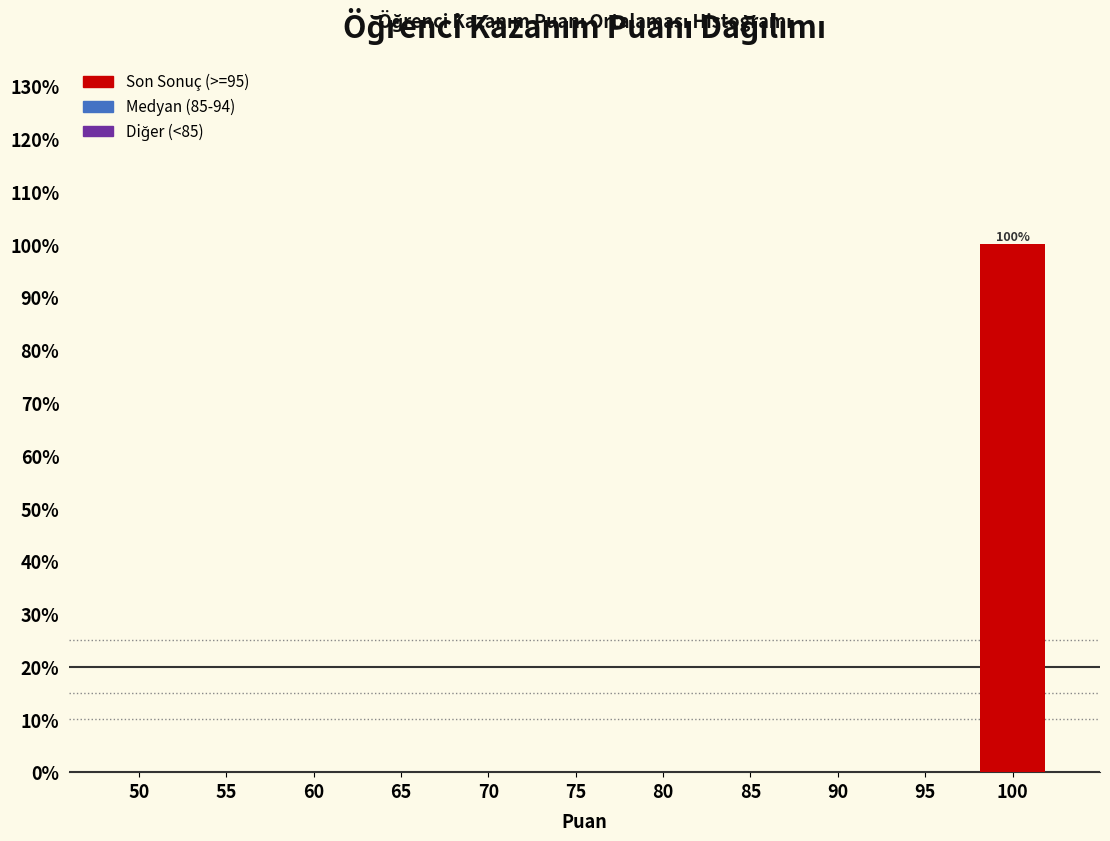

Reading right to left, transcribe all the data shown in this chart.

100=100	95=0	90=0	85=0	80=0	75=0	70=0	65=0	60=0	55=0	50=0